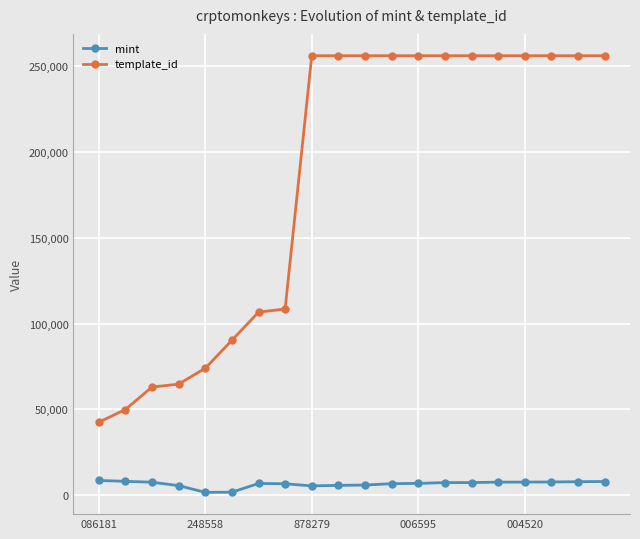

What is the difference between the maximum and minimum values in the mint series?

6916